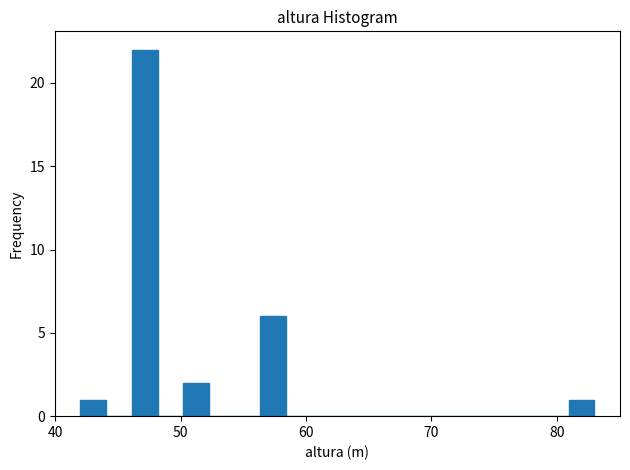

Read against the x-axis, roughly where is the centre of the tallest bar?

47